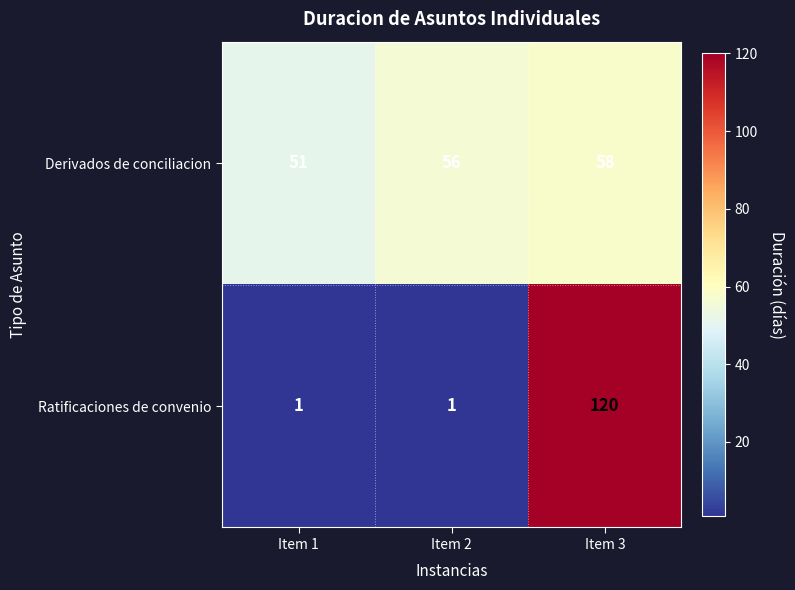

True or false: Derivados de conciliacion has a value of 58 at Item 3.

True